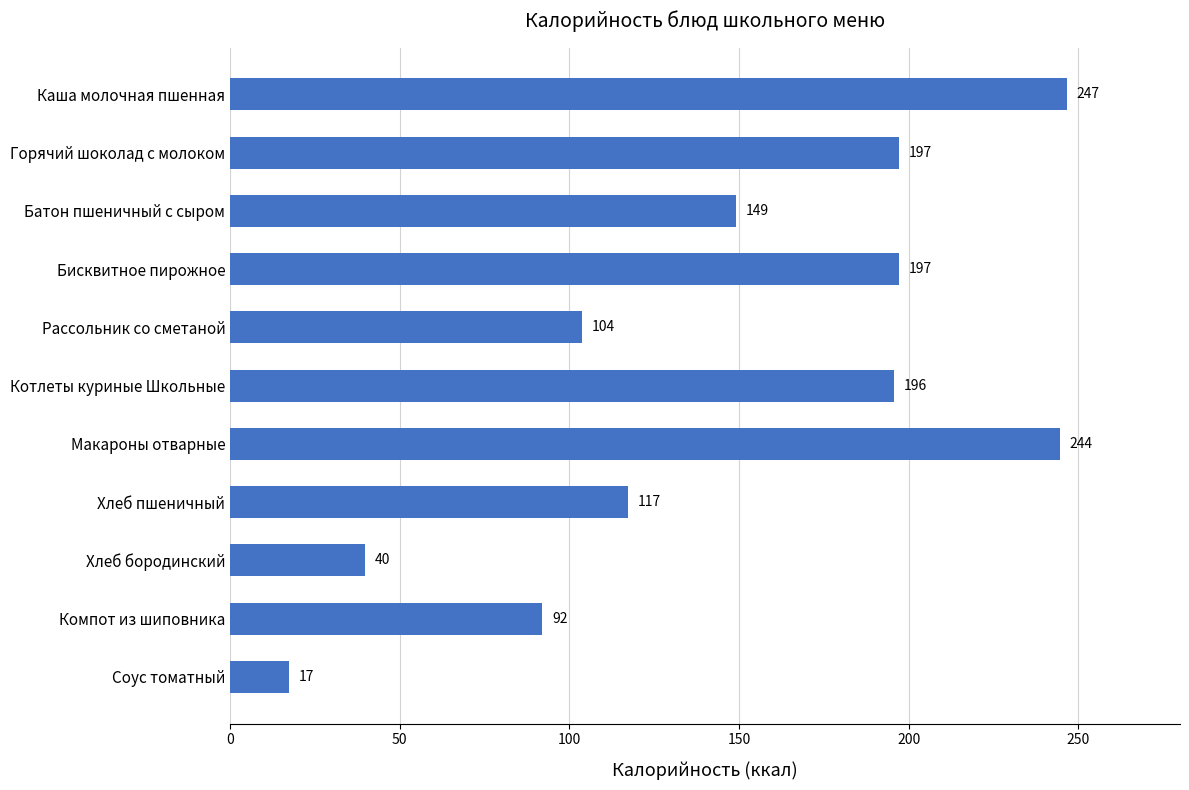

What is the average value?

145.4